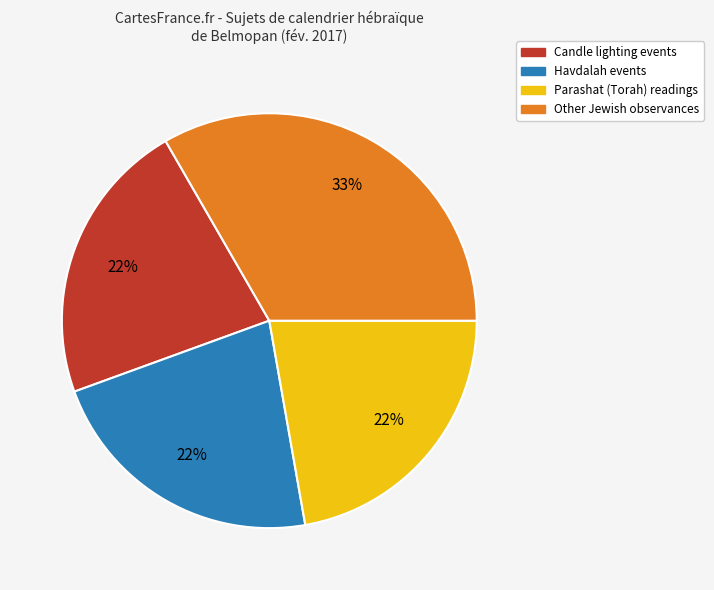

To the nearest percent, what is the average slice percentage?

25%